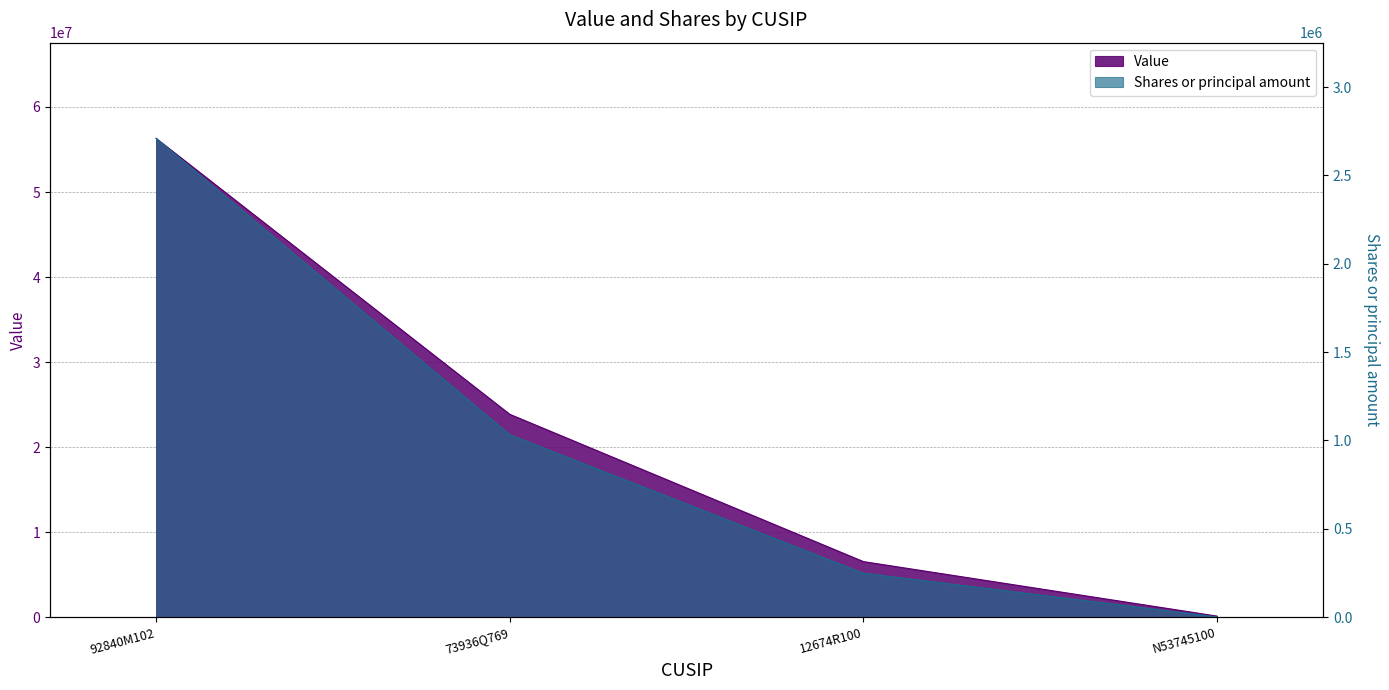

What is the difference between the highest and lowest values at N53745100?

115874